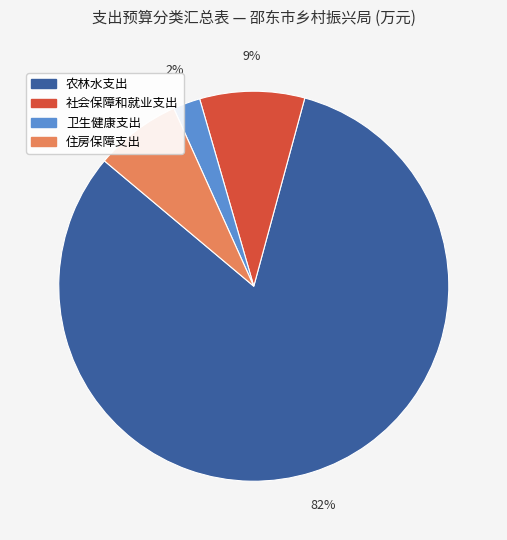

Which has a higher value, 卫生健康支出 or 农林水支出?

农林水支出